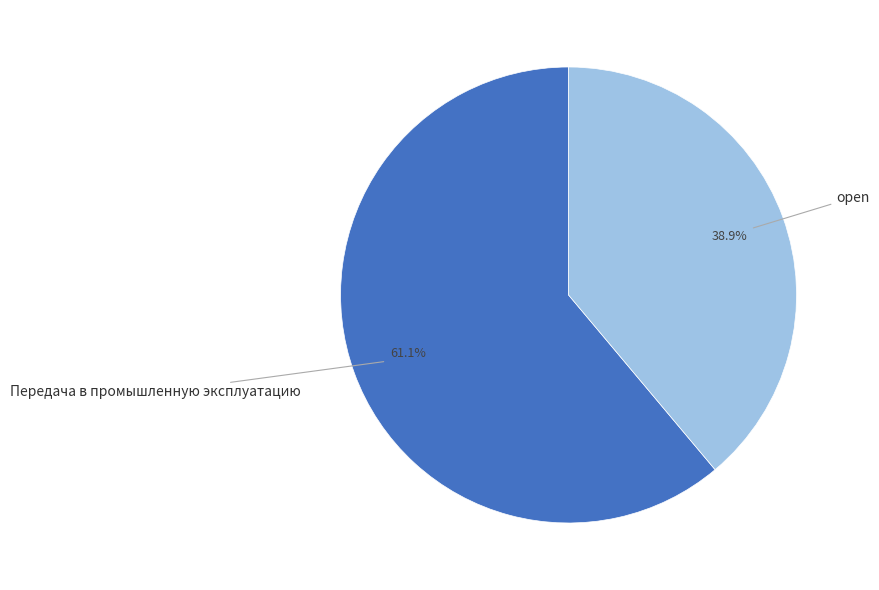

To the nearest percent, what is the average slice percentage?

50%